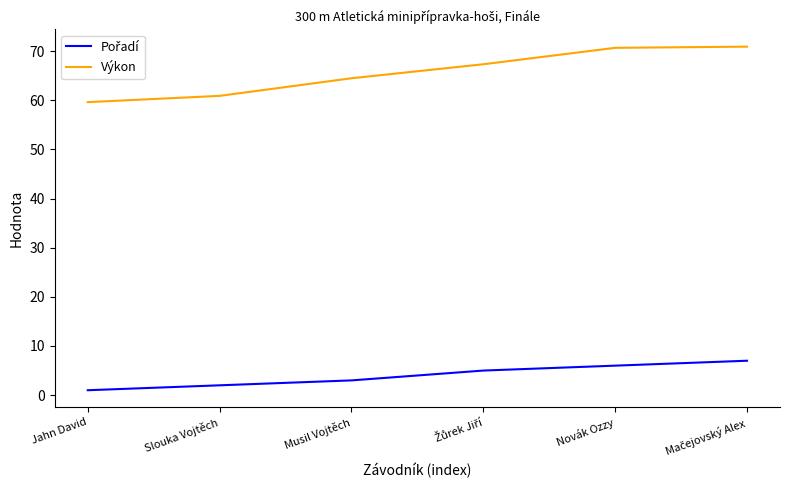

What is the total value across all series at Slouka Vojtěch?

62.9